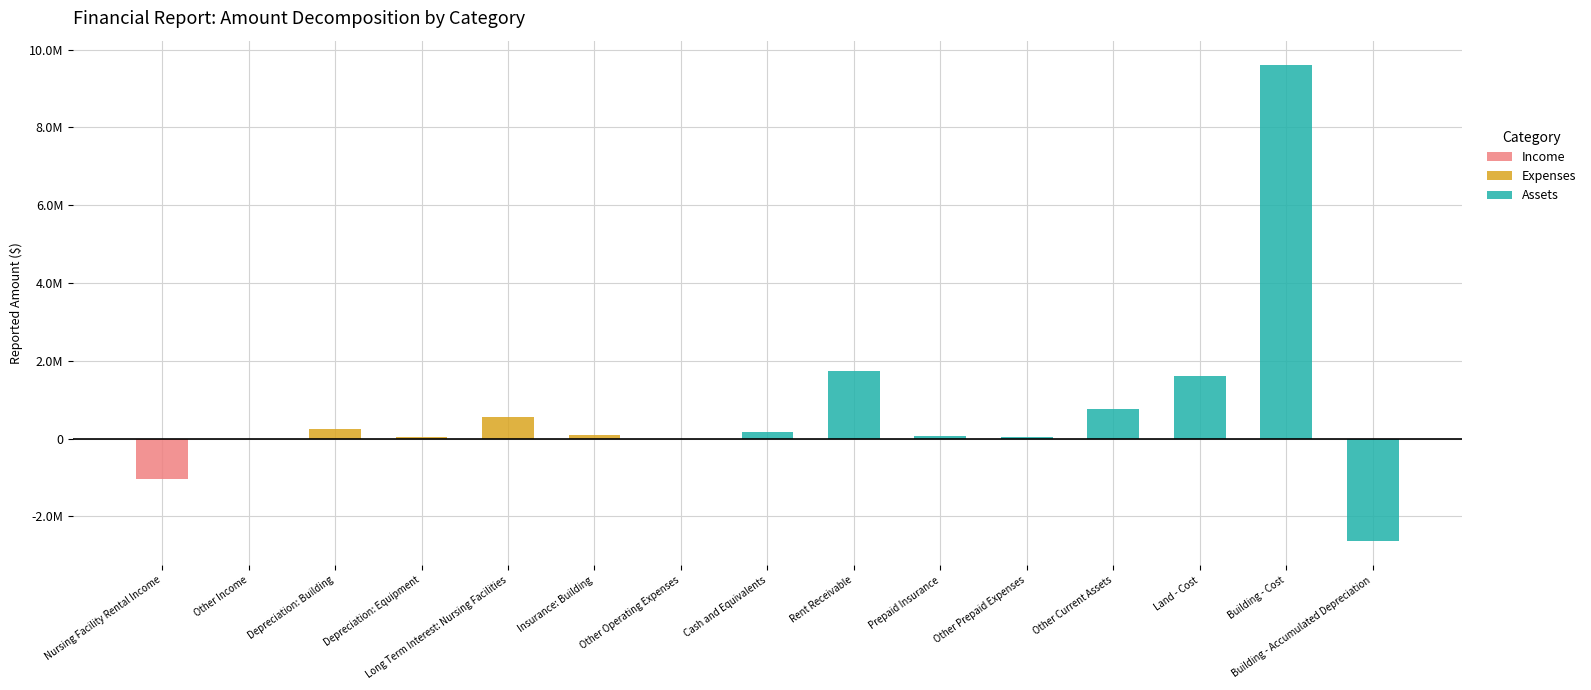

The value of Income at Other Current Assets is 0. True or false?

True